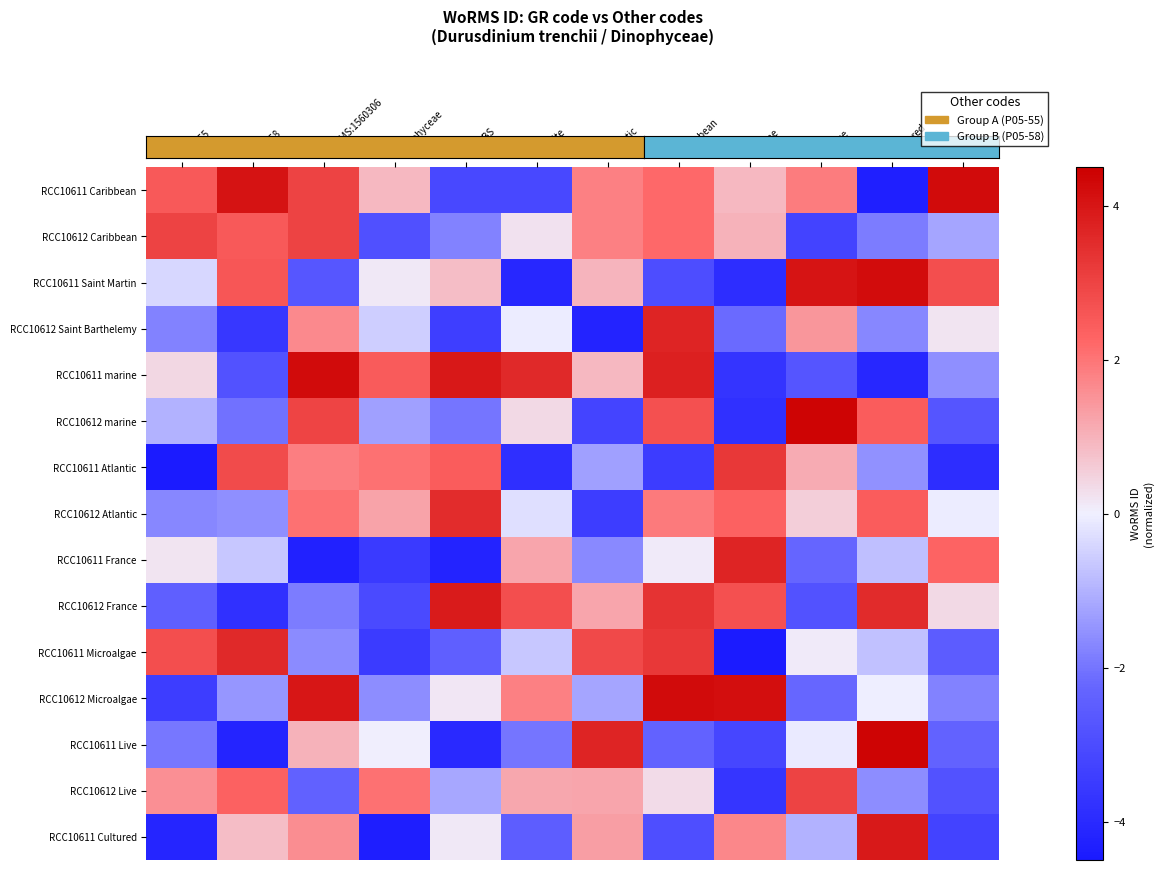

Which series has the largest range (max minus min)?

RCC10611 Caribbean